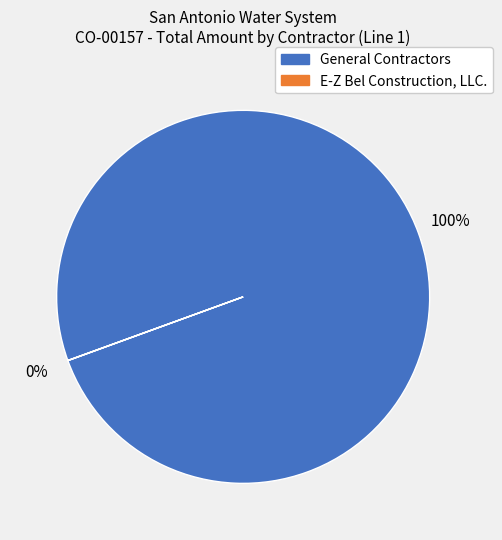

Is there a majority slice in this chart?

Yes